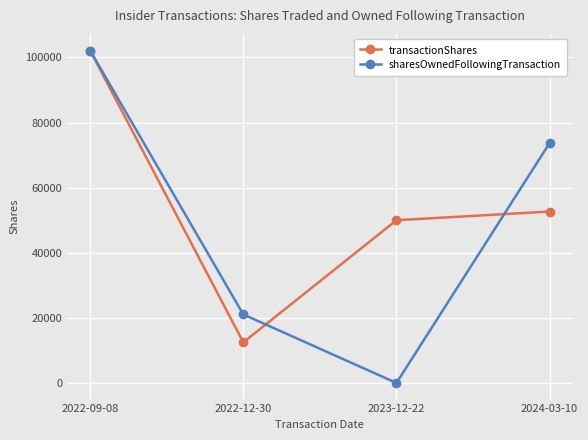

Does the chart display data point markers on the line(s)?

Yes